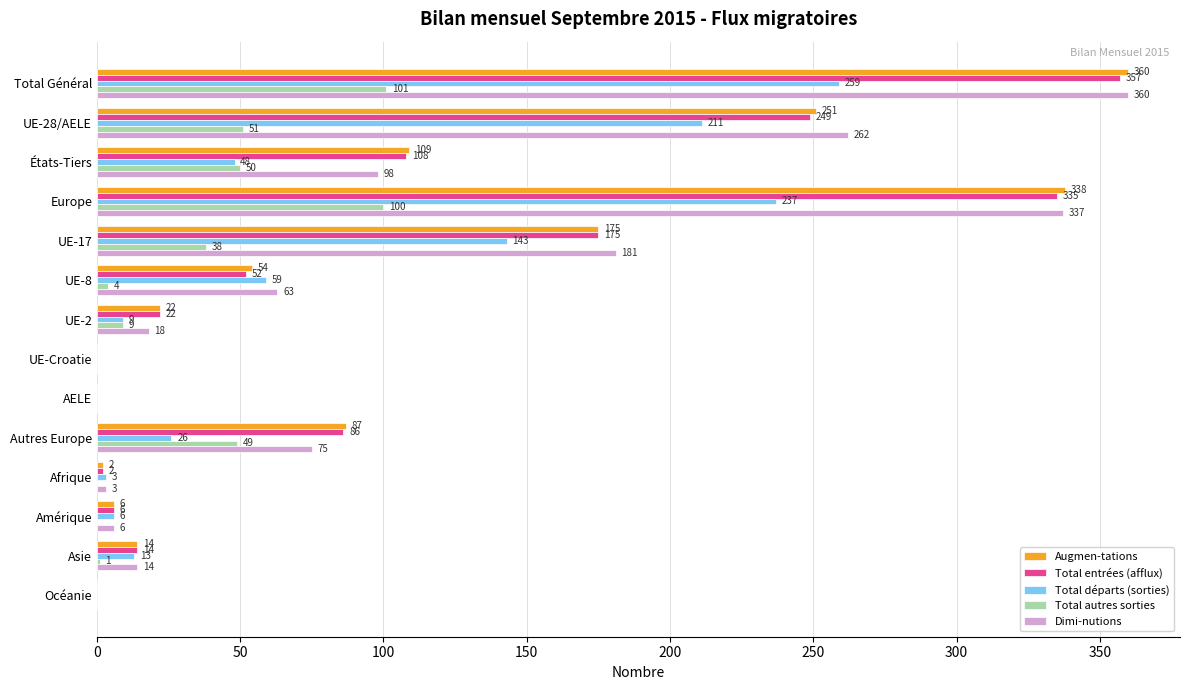

Which label corresponds to the largest value in the chart?

Total Général